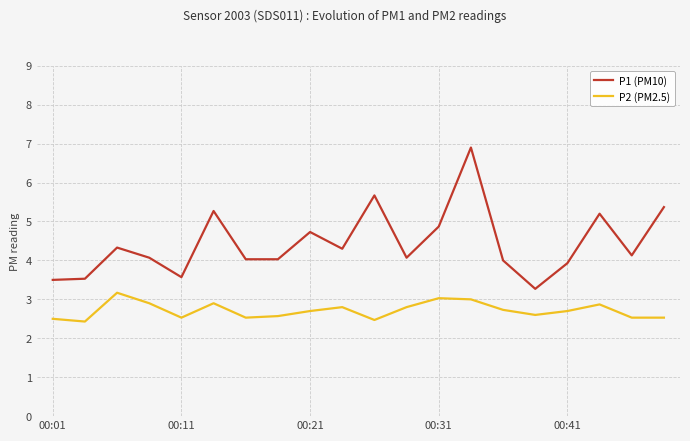

Rank the series by their average value, from lowest to highest.

P2 (PM2.5), P1 (PM10)